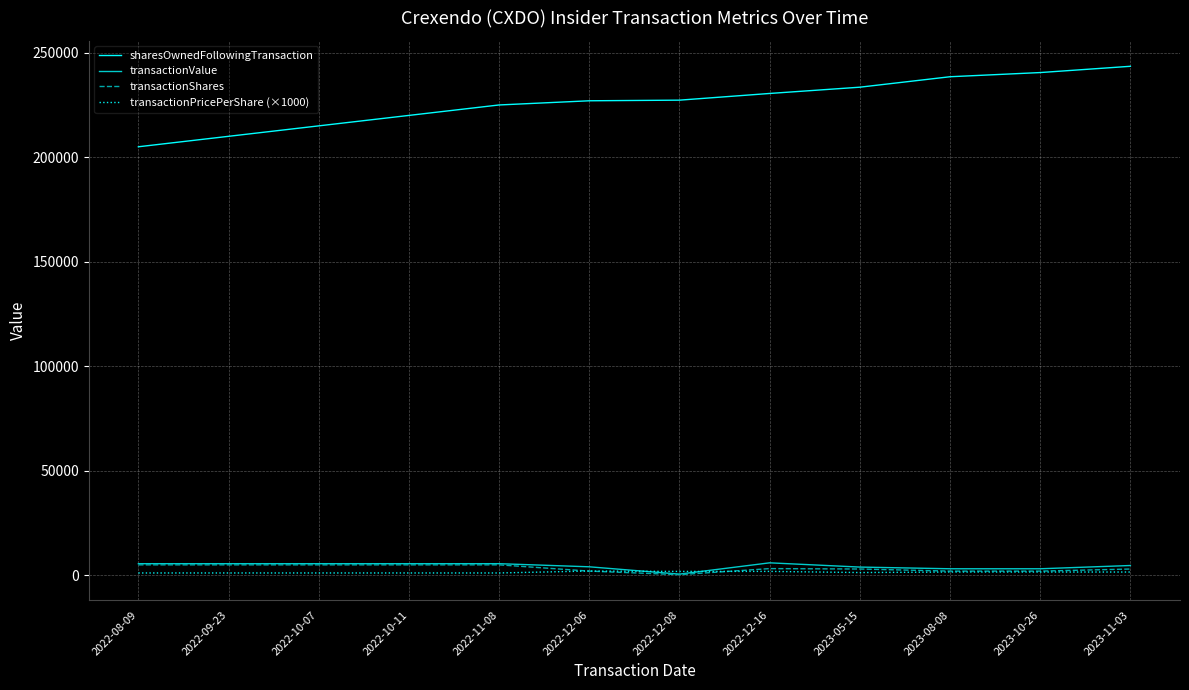

True or false: transactionValue and sharesOwnedFollowingTransaction intersect in this chart.

False